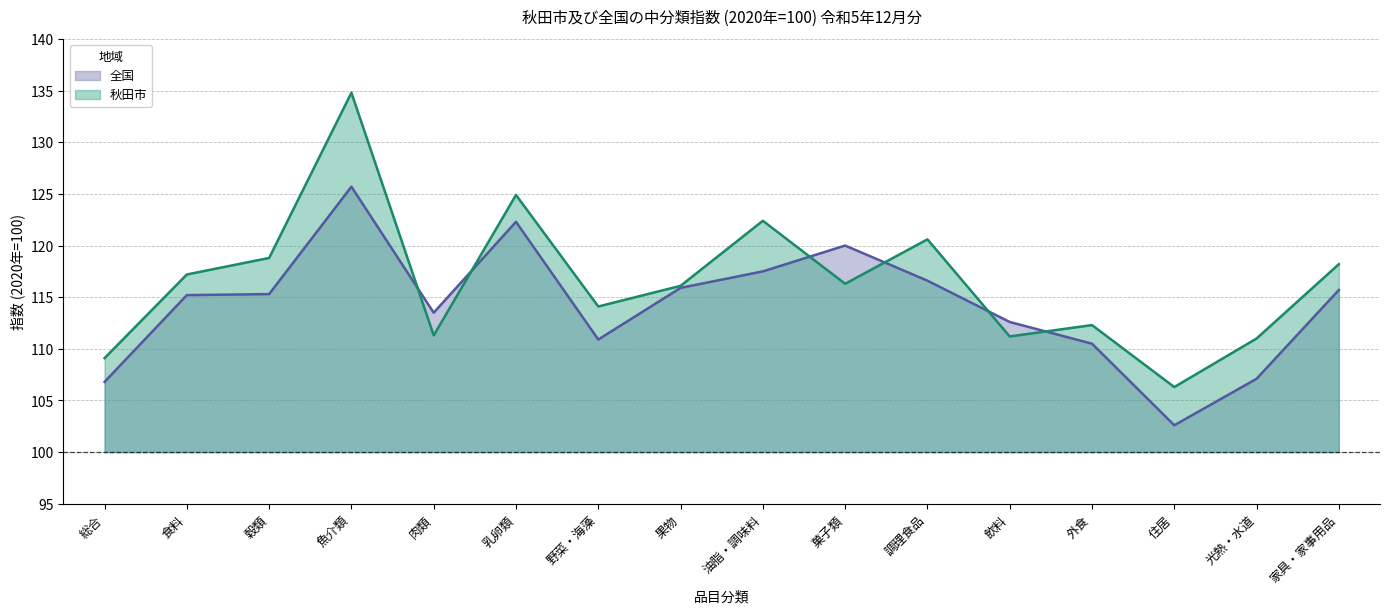

True or false: 全国 and 秋田市 intersect in this chart.

True